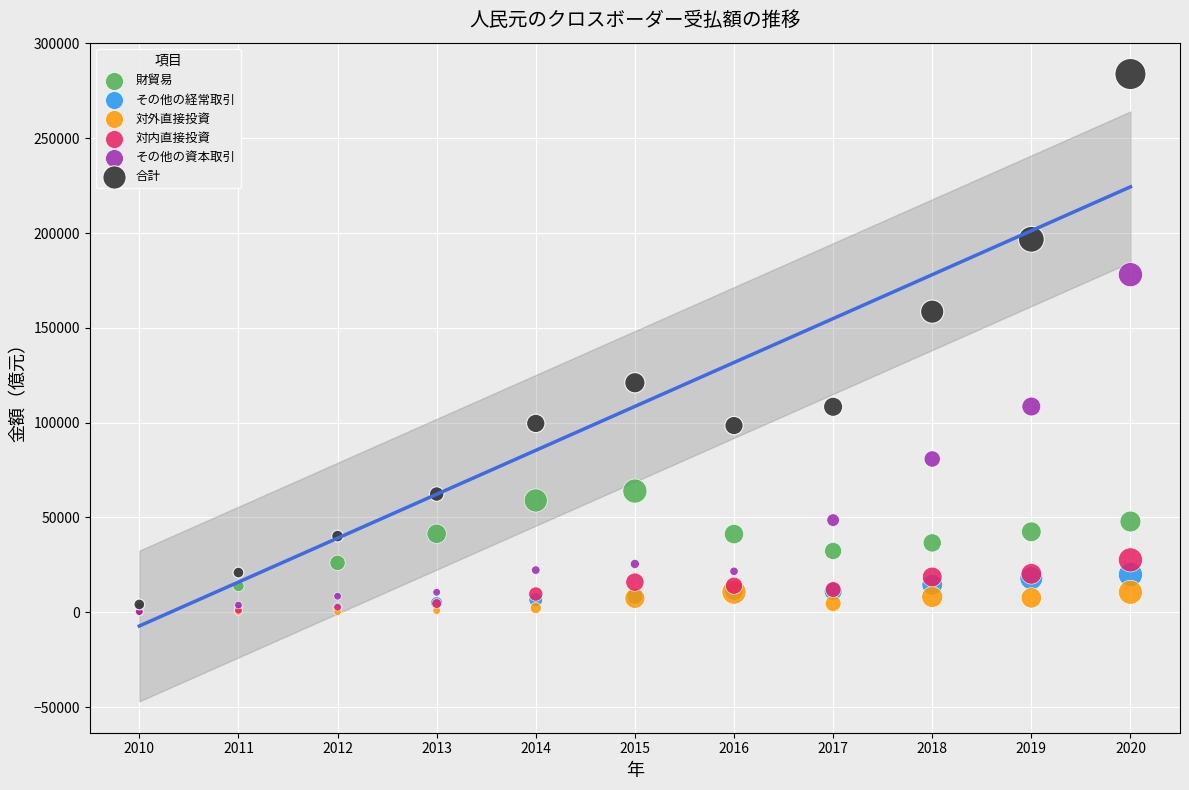

In the 合計 series, what Y value is closest to 143989?

158535